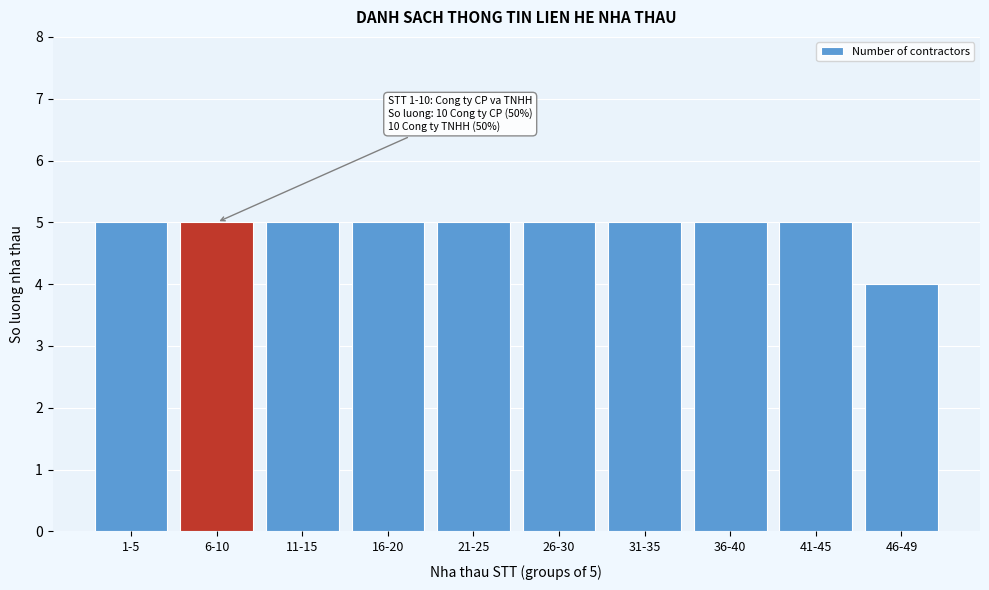

Reading left to right, transcribe all the data shown in this chart.

5	5	5	5	5	5	5	5	5	4